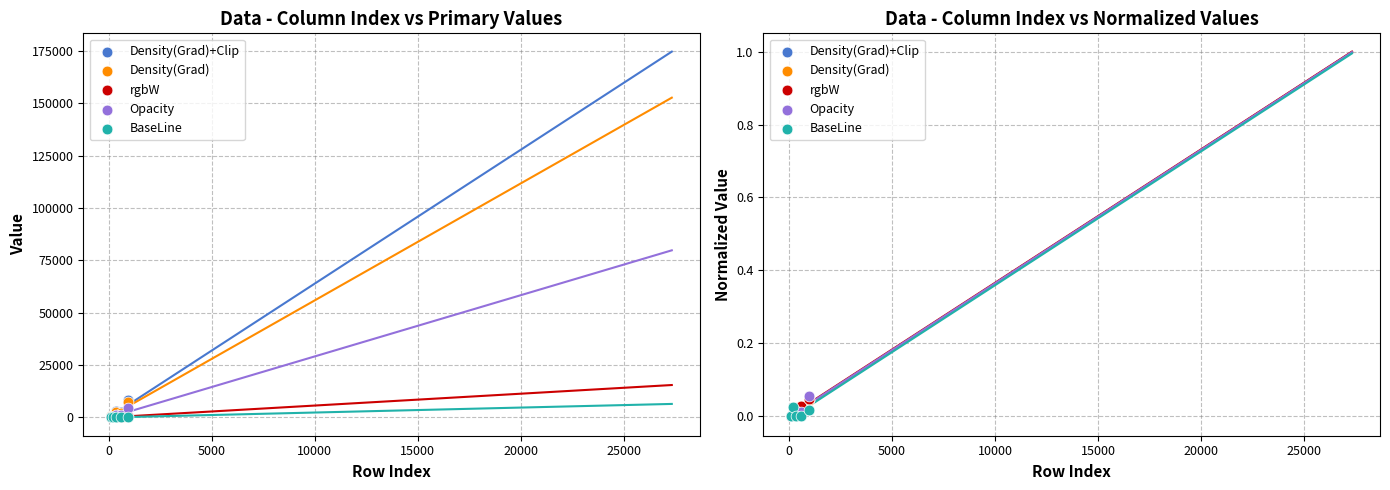

Which series contains the lowest Y value?

Density(Grad)+Clip